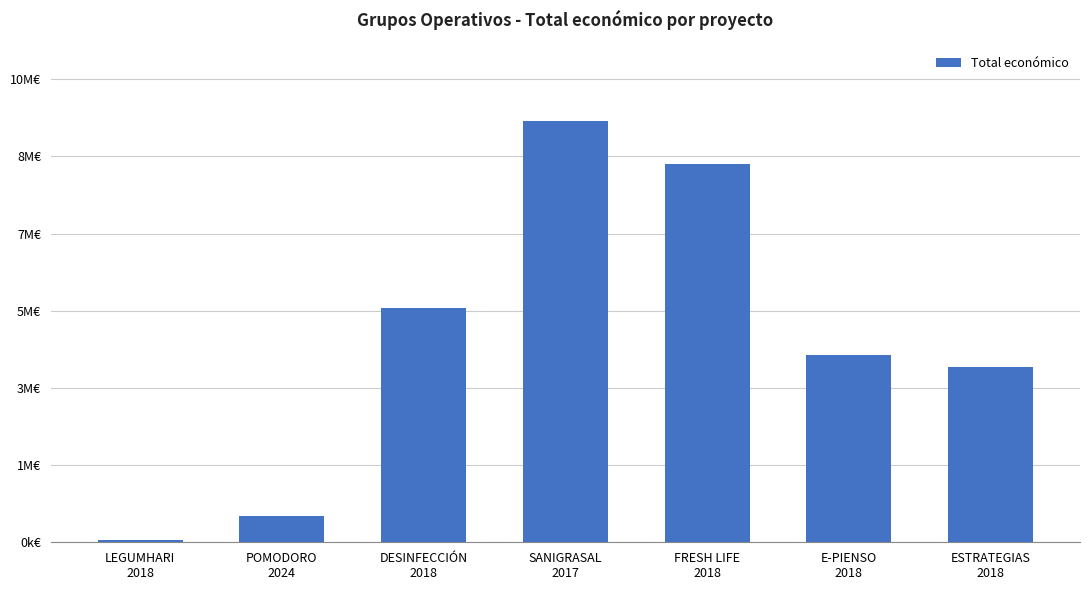

Does the chart contain any negative values?

No